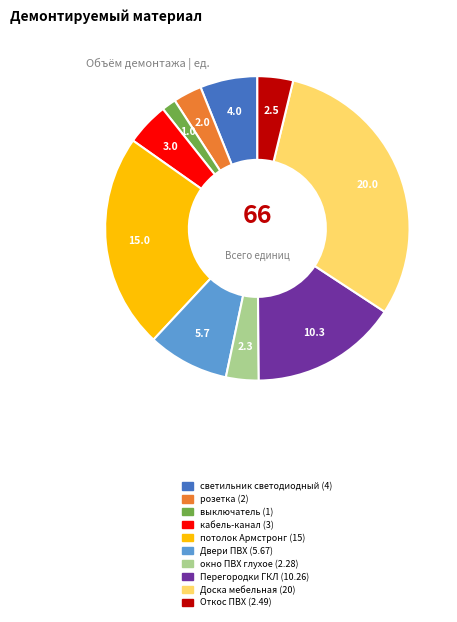

Is there any slice that represents more than half of the pie?

No